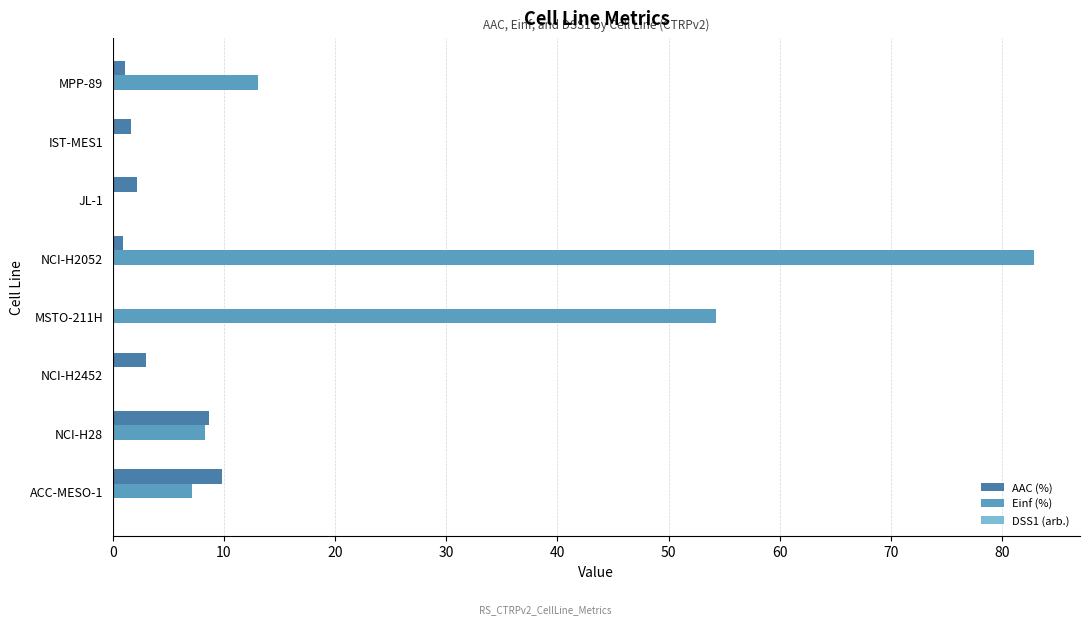

The value of Einf (%) at MPP-89 is 22.6. True or false?

False